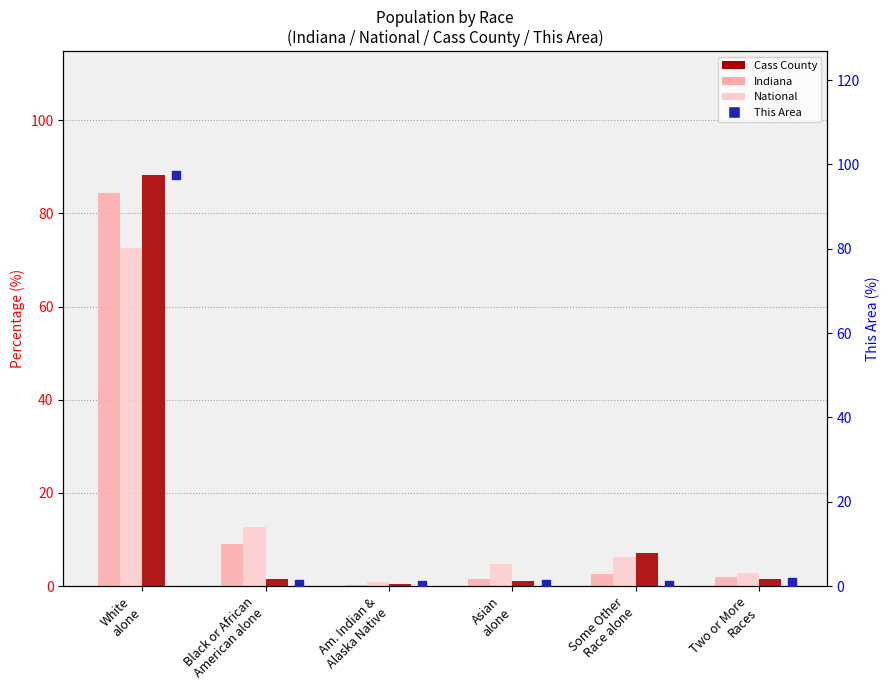

At which category is the sum across all series the highest?

White
alone